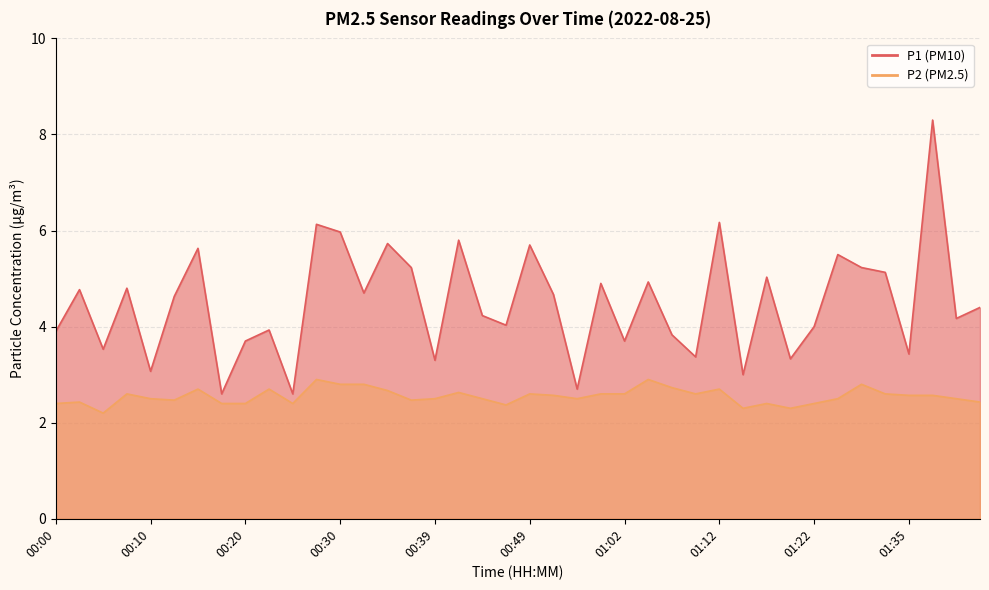

How many lines are shown in the chart?

2